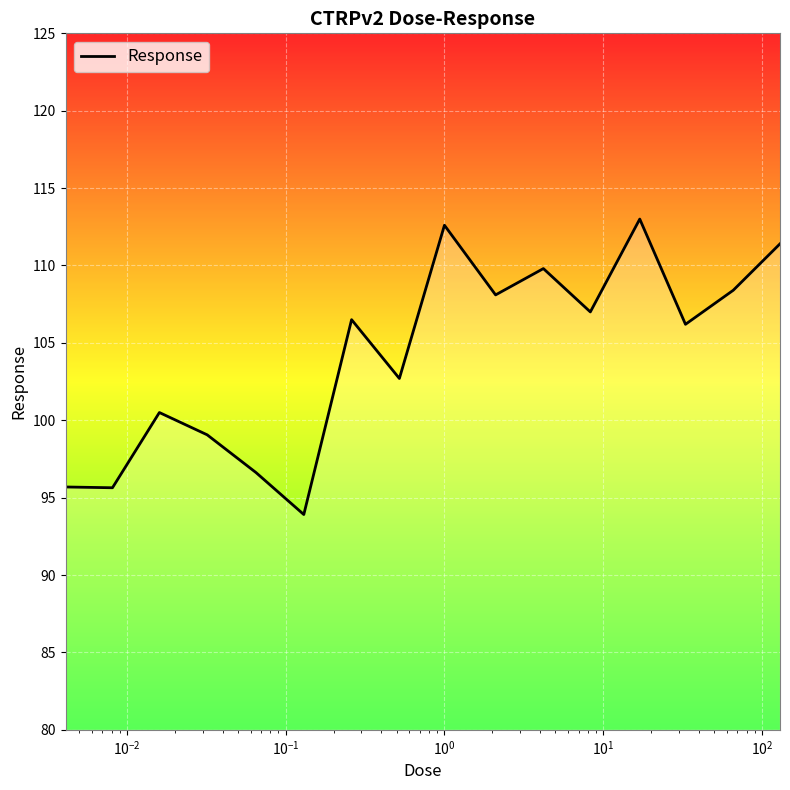

What is the smallest value displayed?

93.9